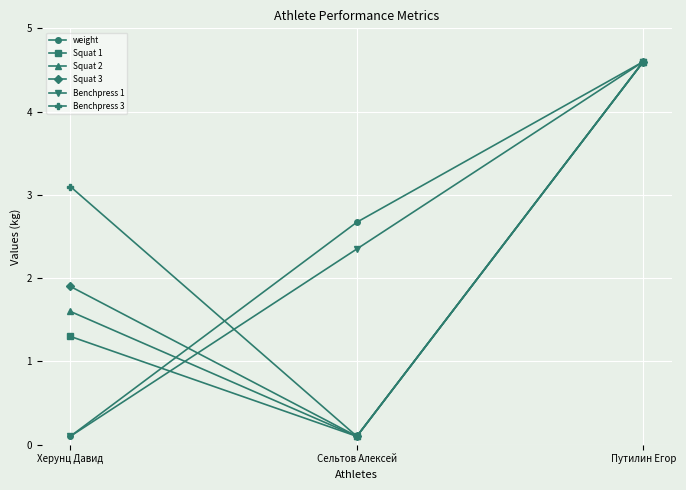

Reading right to left, list all the values displayed in this chart.

weight: Путилин Егор=4.6	Сельтов Алексей=2.7	Херунц Давид=0.1
Squat 1: Путилин Егор=4.6	Сельтов Алексей=0.1	Херунц Давид=1.3
Squat 2: Путилин Егор=4.6	Сельтов Алексей=0.1	Херунц Давид=1.6
Squat 3: Путилин Егор=4.6	Сельтов Алексей=0.1	Херунц Давид=1.9
Benchpress 1: Путилин Егор=4.6	Сельтов Алексей=2.3	Херунц Давид=0.1
Benchpress 3: Путилин Егор=4.6	Сельтов Алексей=0.1	Херунц Давид=3.1